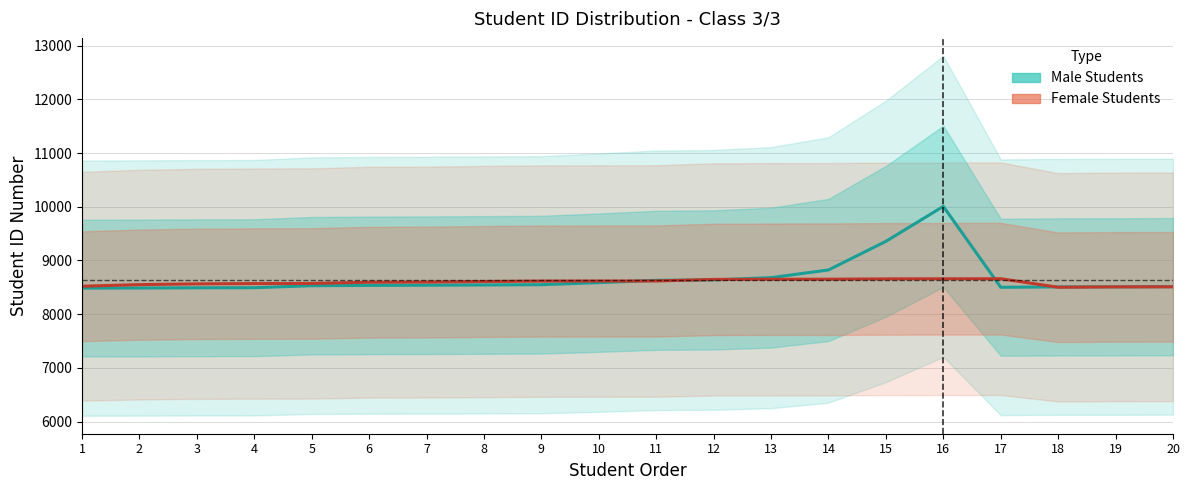

True or false: Female Students and Male Students intersect in this chart.

True